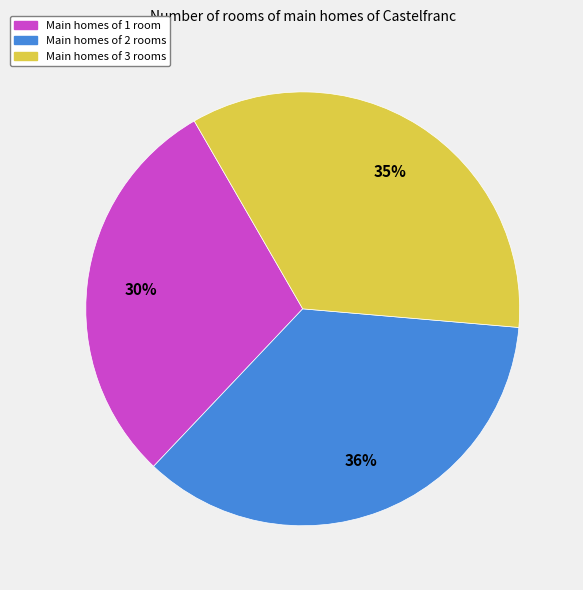

How many segments does this pie chart have?

3